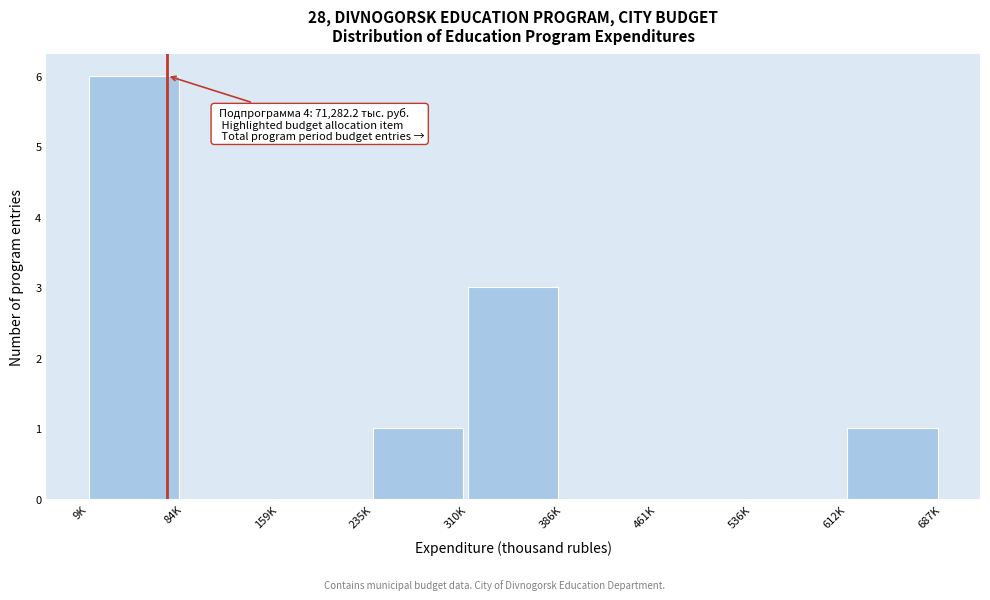

Is it true that the value at 84K is 0?

True